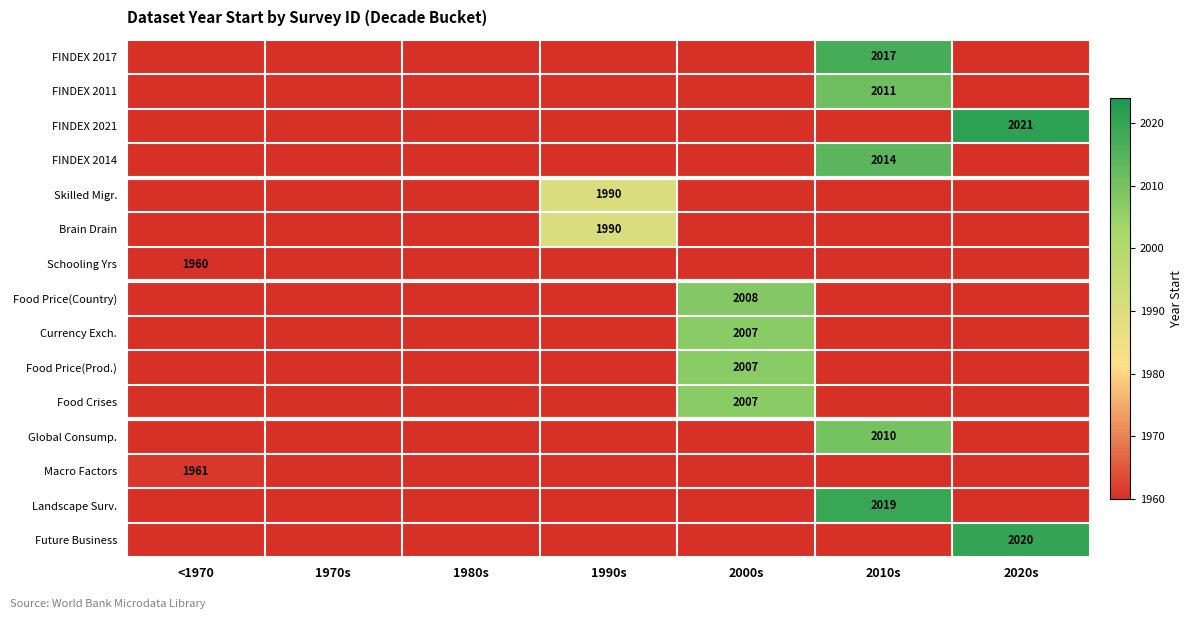

Rank the series by their maximum value, from highest to lowest.

FINDEX 2021, Future Business, Landscape Surv., FINDEX 2017, FINDEX 2014, FINDEX 2011, Global Consump., Food Price(Country), Currency Exch., Food Price(Prod.), Food Crises, Skilled Migr., Brain Drain, Macro Factors, Schooling Yrs